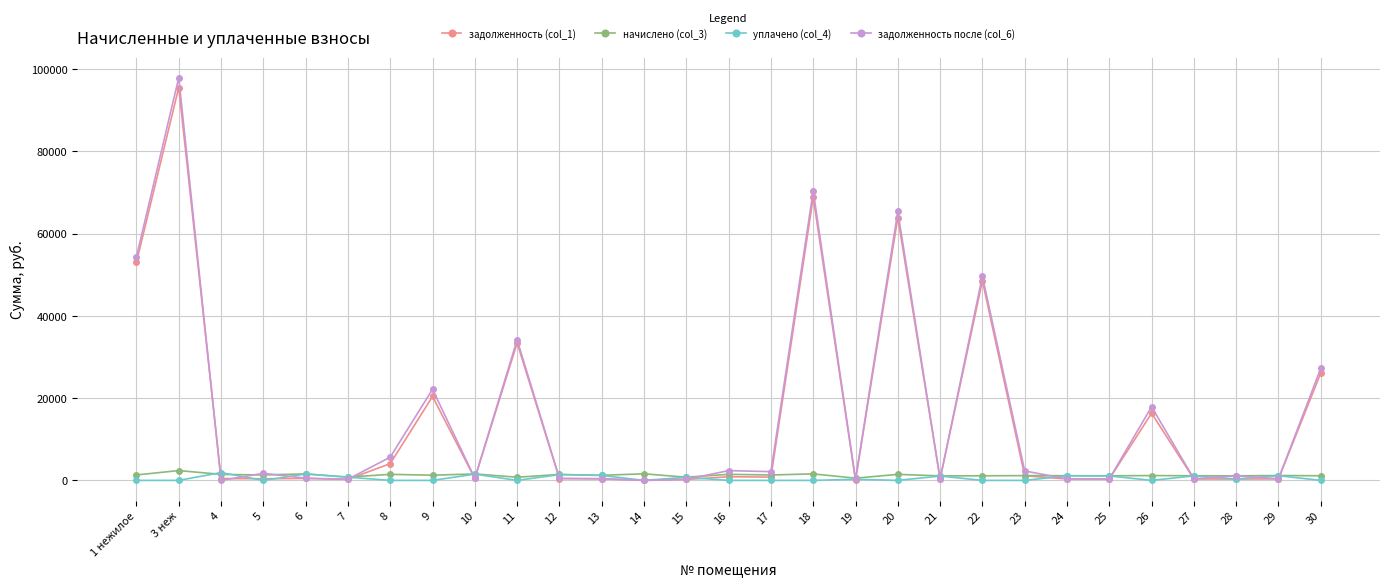

Is the value of задолженность после (col_6) at 20 greater than the value of уплачено (col_4) at 18?

Yes